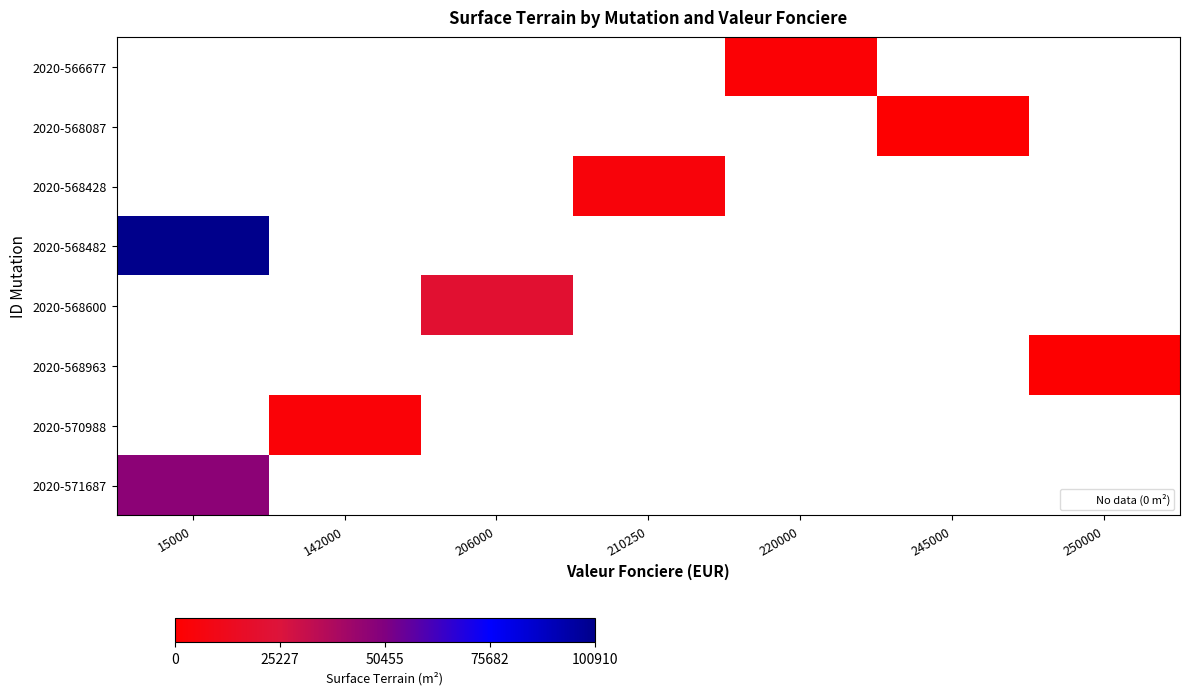

Which has a higher value, 220000 or 245000?

245000